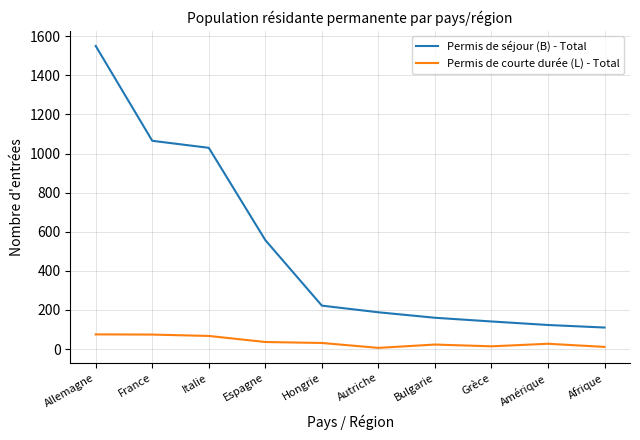

How many values in the Permis de séjour (B) - Total series are below 222?

5